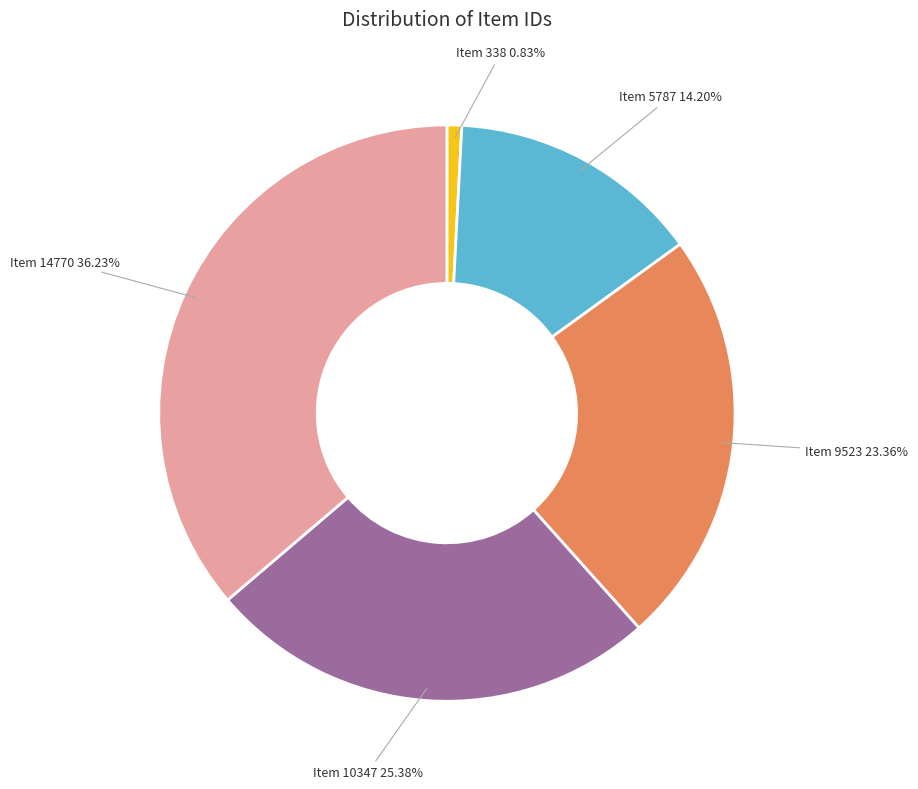

To the nearest percent, what is the difference between the Item 10347 and Item 5787 slice percentages?

11%